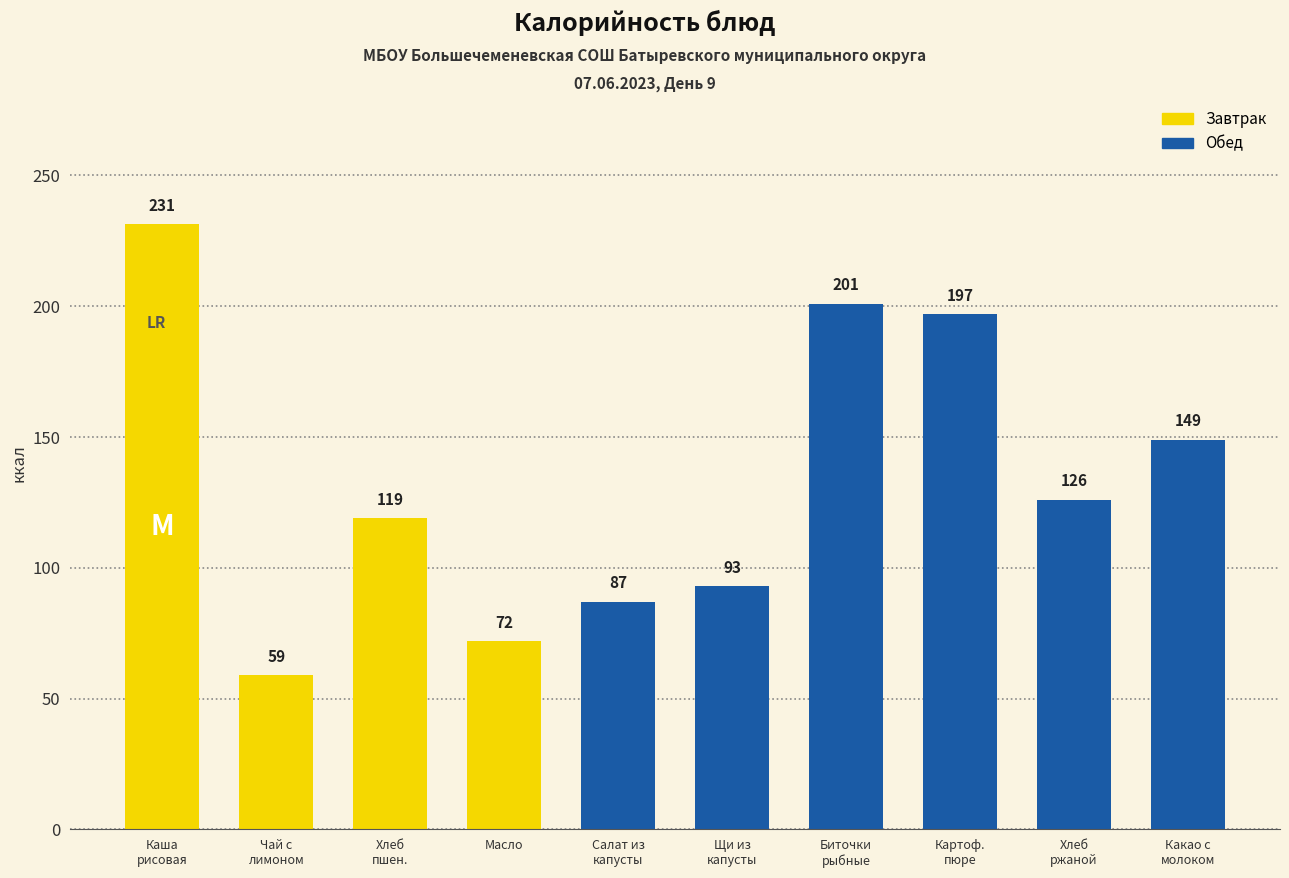

What is the greatest value displayed?

231.4